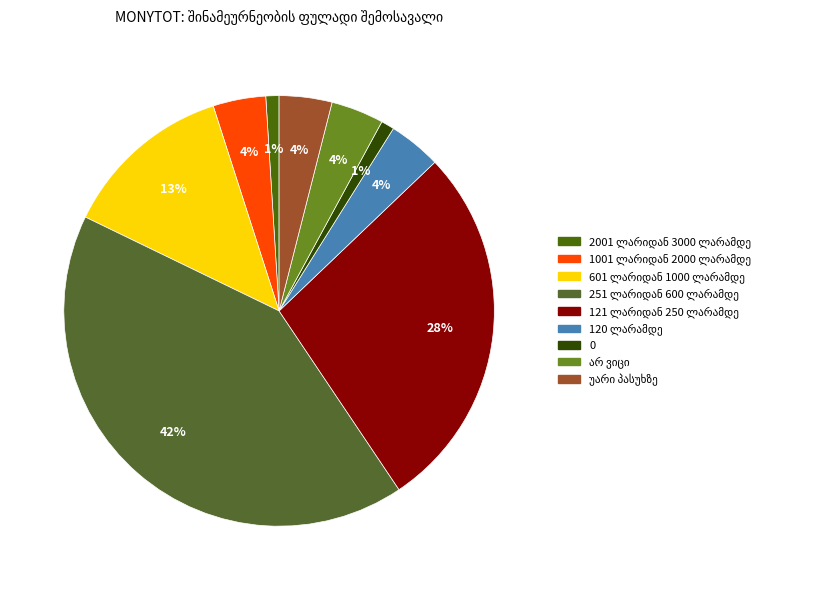

Does any single category account for the majority?

No